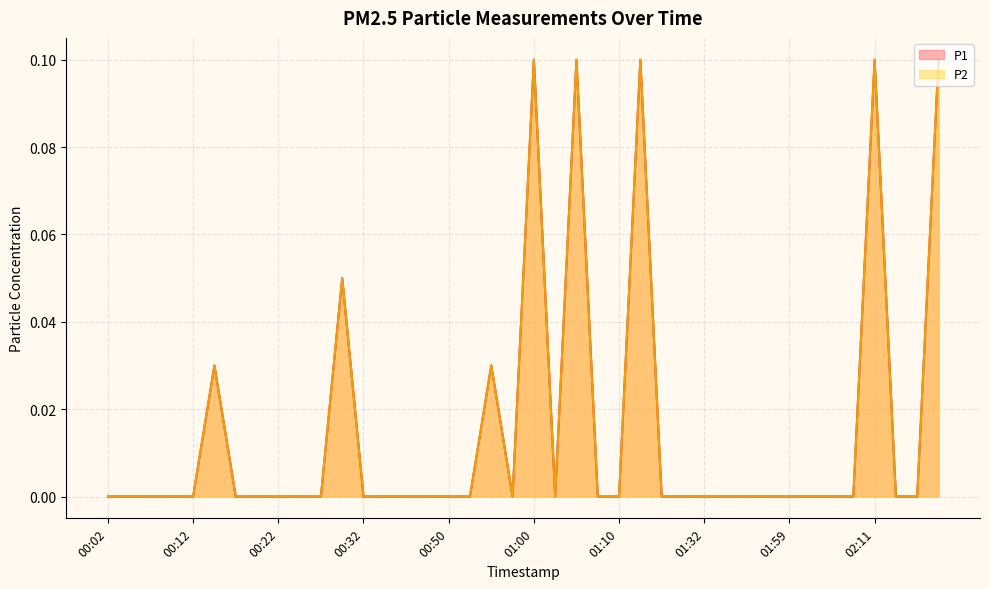

Reading right to left, list all the values displayed in this chart.

P1 line: 0.1	0.0	0.0	0.1	0.0	0.0	0.0	0.0	0.0	0.0	0.0	0.0	0.0	0.0	0.1	0.0	0.0	0.1	0.0	0.1	0.0	0.0	0.0	0.0	0.0	0.0	0.0	0.0	0.1	0.0	0.0	0.0	0.0	0.0	0.0	0.0	0.0	0.0	0.0	0.0
P2 line: 0.1	0.0	0.0	0.1	0.0	0.0	0.0	0.0	0.0	0.0	0.0	0.0	0.0	0.0	0.1	0.0	0.0	0.1	0.0	0.1	0.0	0.0	0.0	0.0	0.0	0.0	0.0	0.0	0.1	0.0	0.0	0.0	0.0	0.0	0.0	0.0	0.0	0.0	0.0	0.0